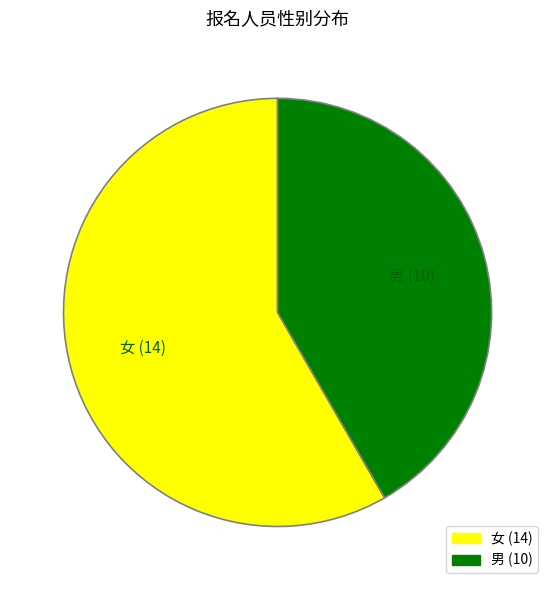

True or false: 男 accounts for 31% of the total.

False